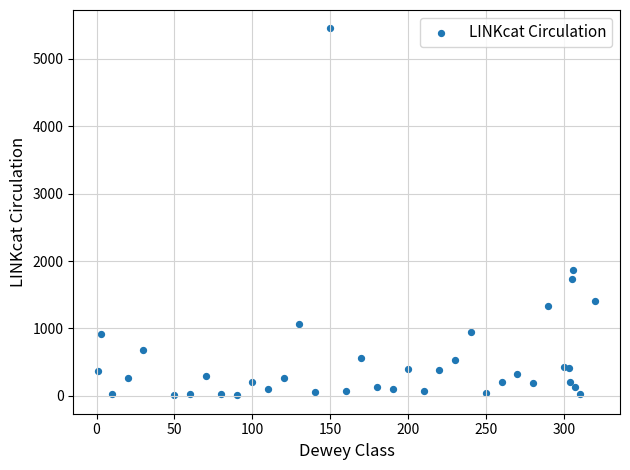

What Y value in the scatter plot is closest to 2730?

1863